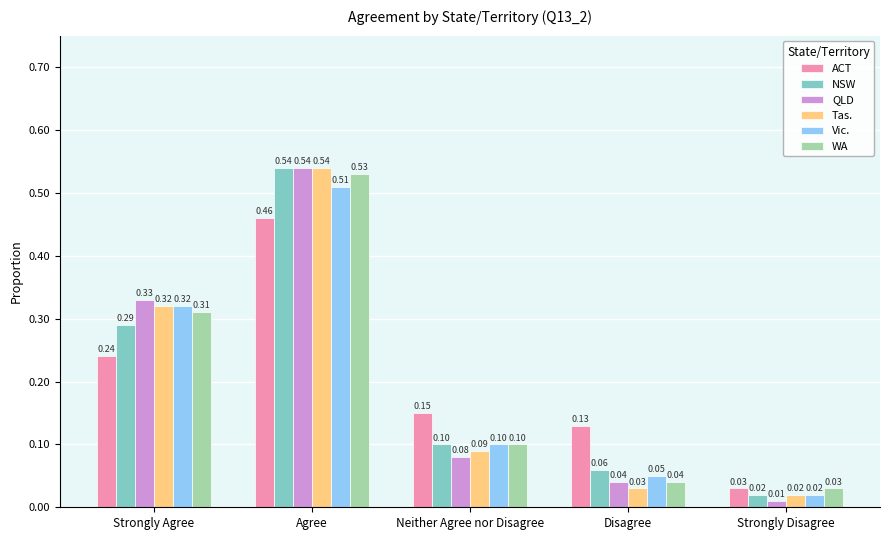

At which label is Vic. closest to 0?

Strongly Disagree